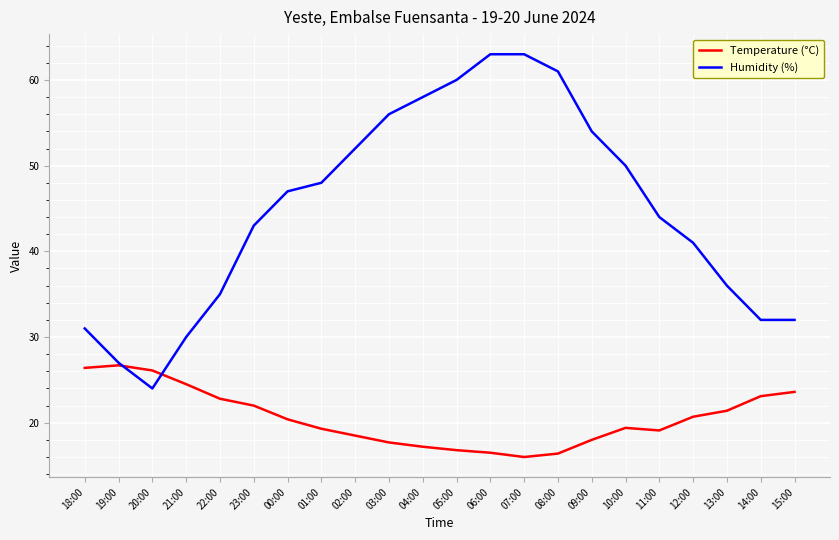

What is the sum of all Temperature (°C) values?

452.6